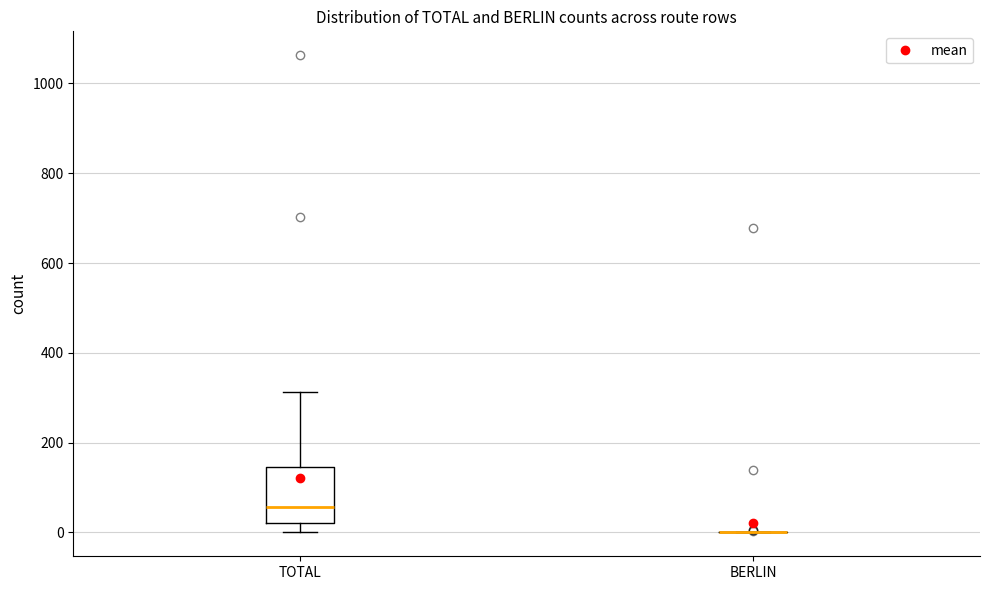

Reading left to right, transcribe this box plot: for each box, give where its median line is, the range the box spans, and where its two whiskers end, as read against the y-axis. The values are not printed on the chart, so give them approximately, as read against the axis.

TOTAL: median 60, box 20 to 140, whiskers 0 to 320
BERLIN: box collapsed to a line at 0, whiskers 0 to 0